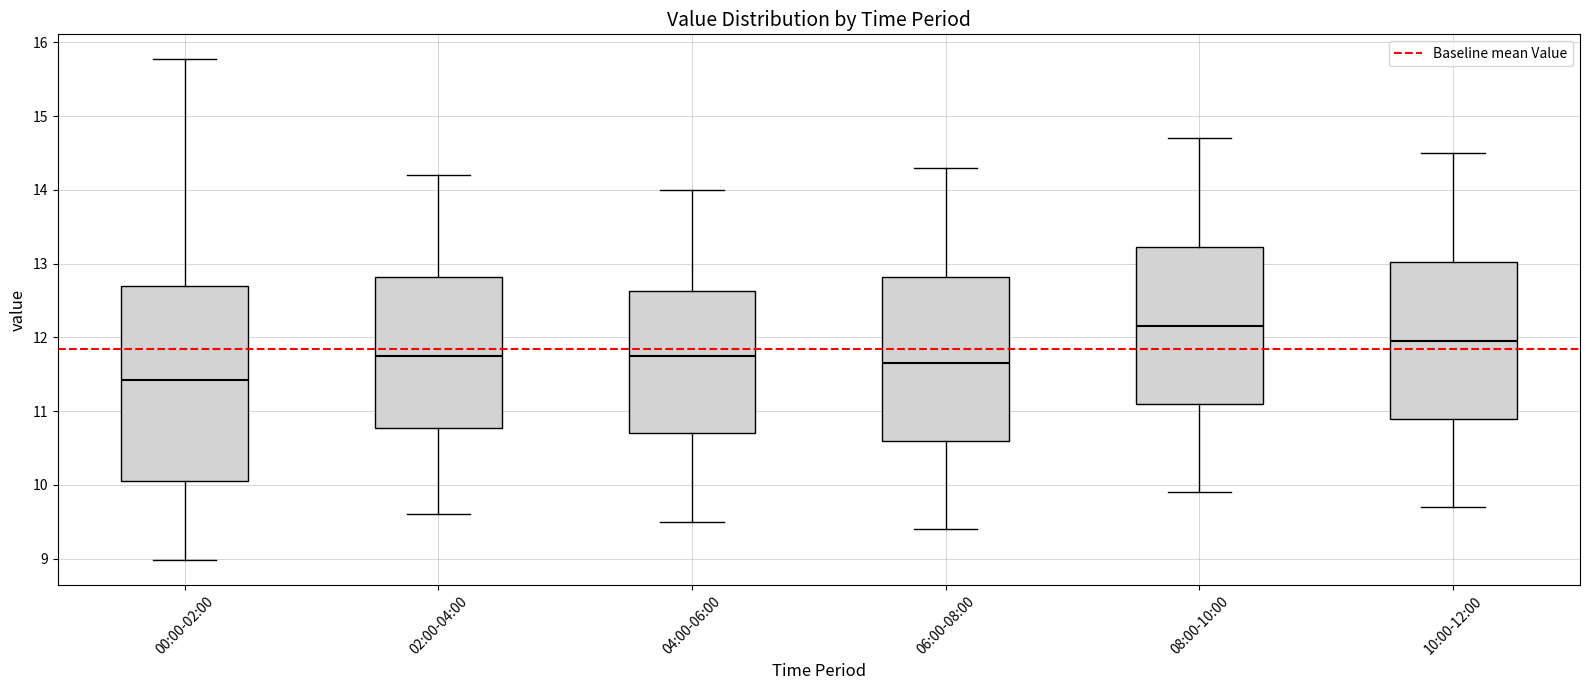

Reading left to right, transcribe this box plot: for each box, give where its median line is, the range the box spans, and where its two whiskers end, as read against the y-axis. The values are not printed on the chart, so give them approximately, as read against the axis.

00:00-02:00: median 11.4, box 10.1 to 12.7, whiskers 9.0 to 15.8
02:00-04:00: median 11.8, box 10.8 to 12.8, whiskers 9.6 to 14.2
04:00-06:00: median 11.8, box 10.7 to 12.6, whiskers 9.5 to 14.0
06:00-08:00: median 11.7, box 10.6 to 12.8, whiskers 9.4 to 14.3
08:00-10:00: median 12.2, box 11.1 to 13.2, whiskers 9.9 to 14.7
10:00-12:00: median 12.0, box 10.9 to 13.0, whiskers 9.7 to 14.5